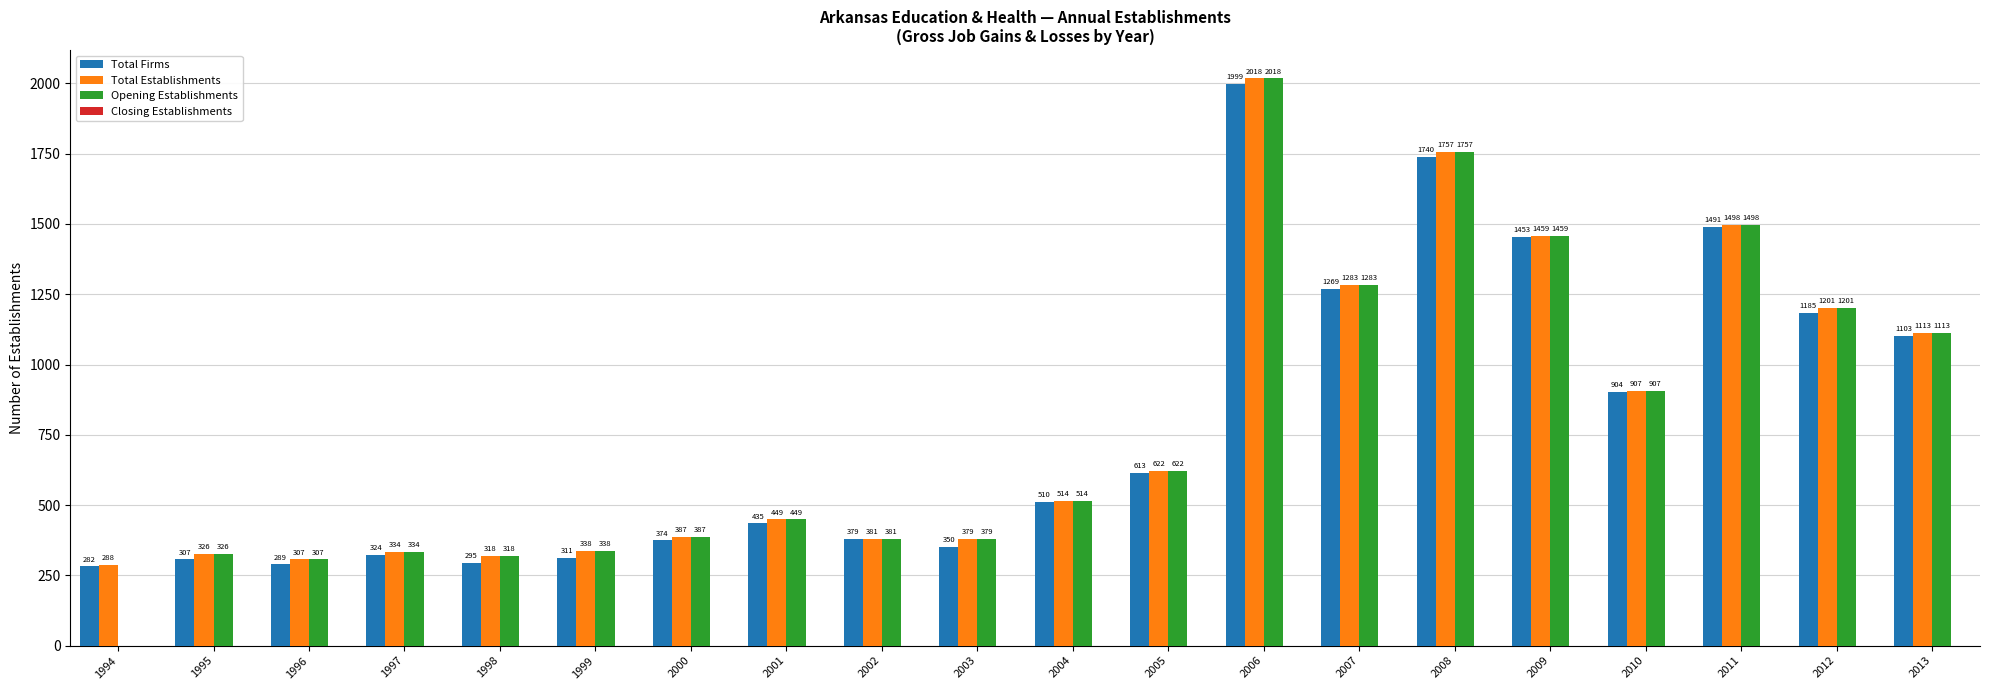

Count the number of categories in the chart.

20